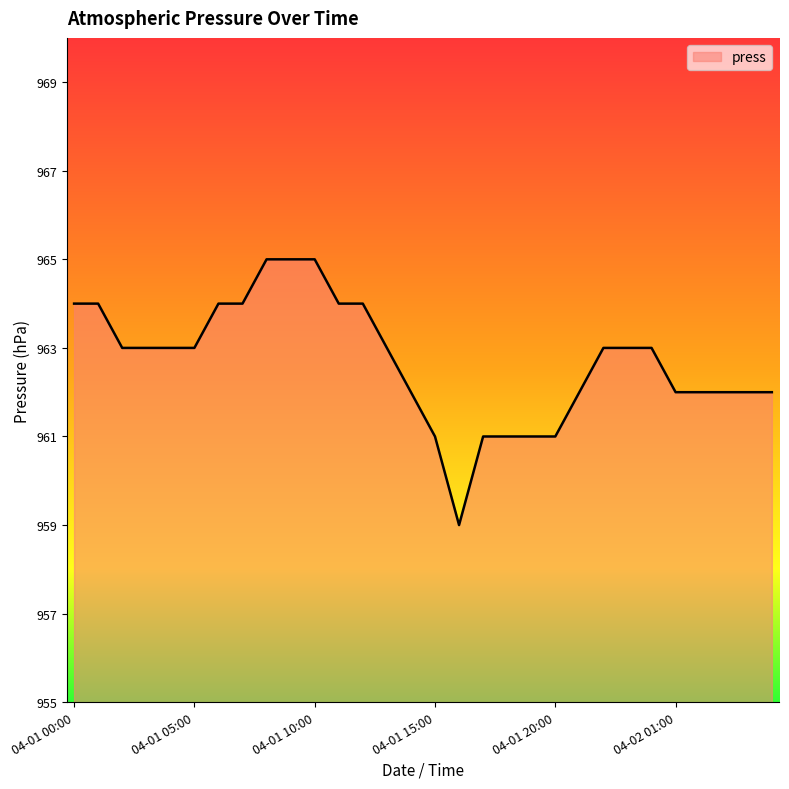

How many lines are shown in the chart?

1